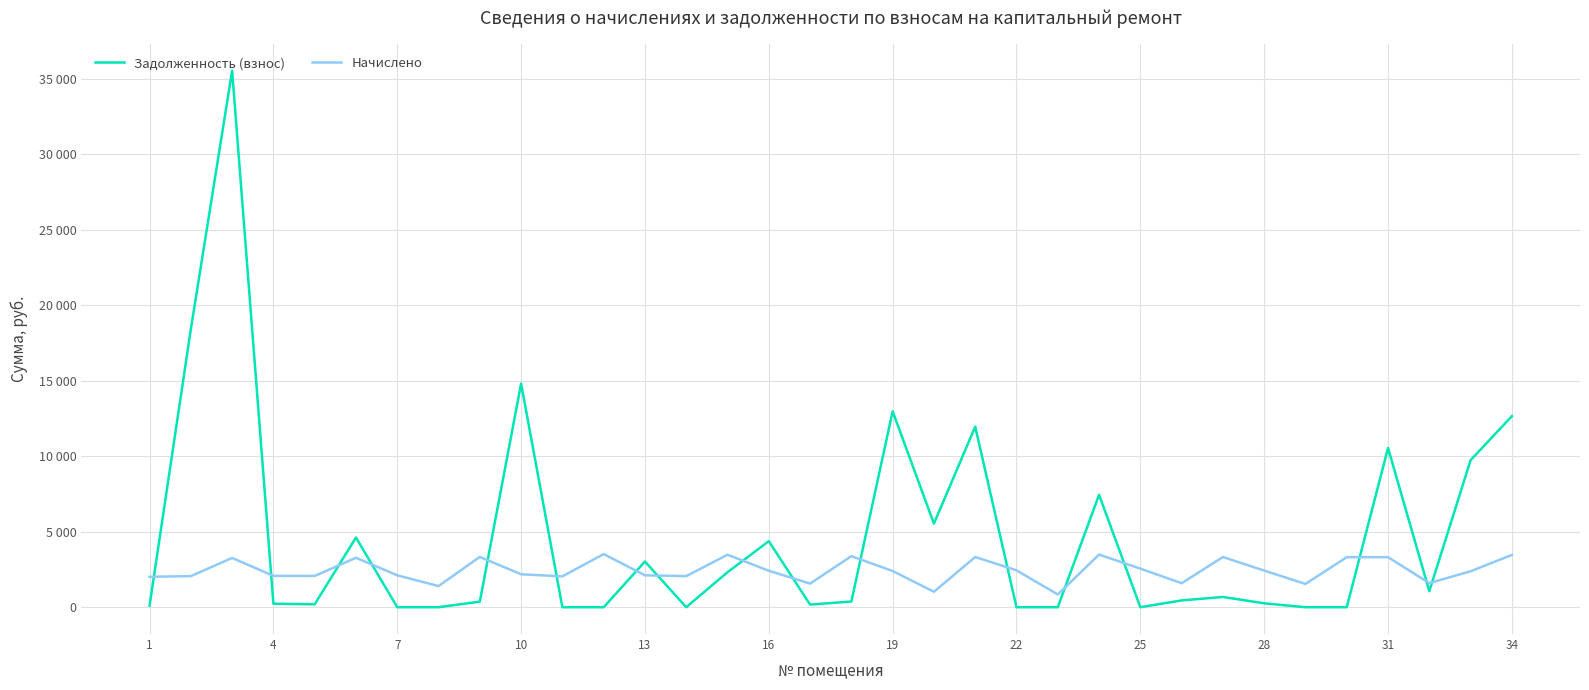

Does the chart have visible grid lines?

Yes